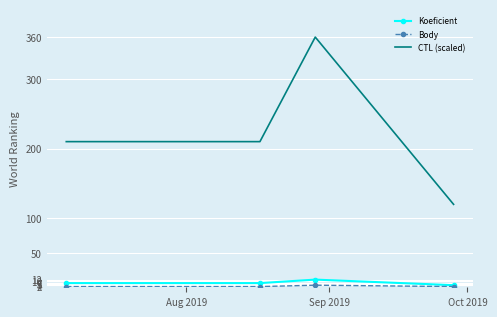

Which series has the largest total across all categories?

CTL (scaled)